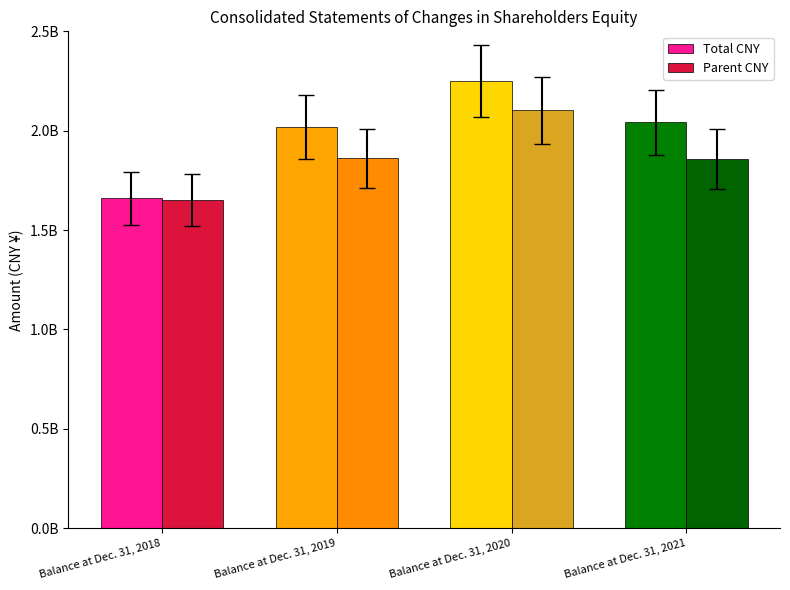

List the series in order of their peak value, lowest first.

Parent CNY, Total CNY